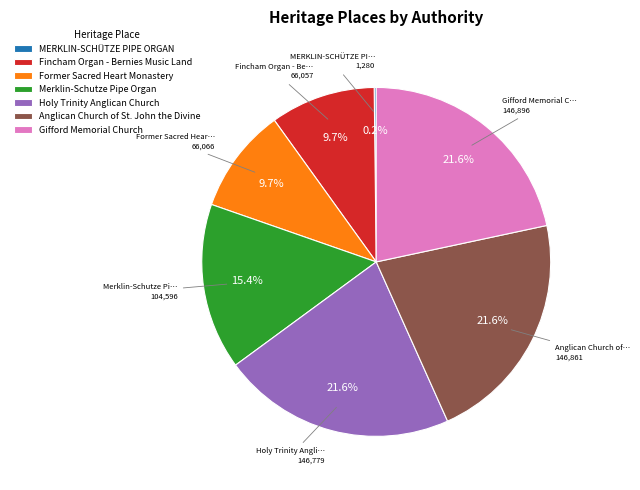

To the nearest percent, what portion does Anglican Church of St. John the Divine represent?

22%